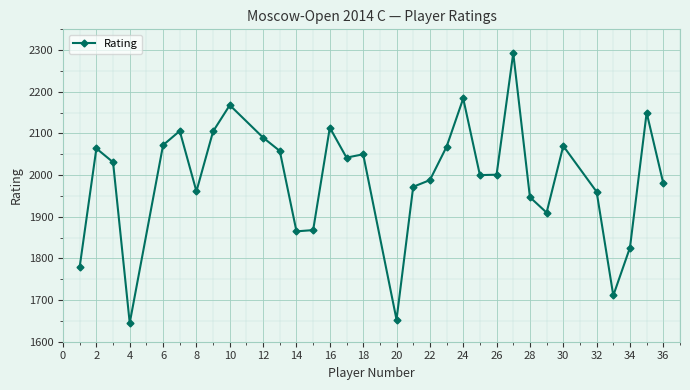

What is the difference between the second highest and minimum values?

539